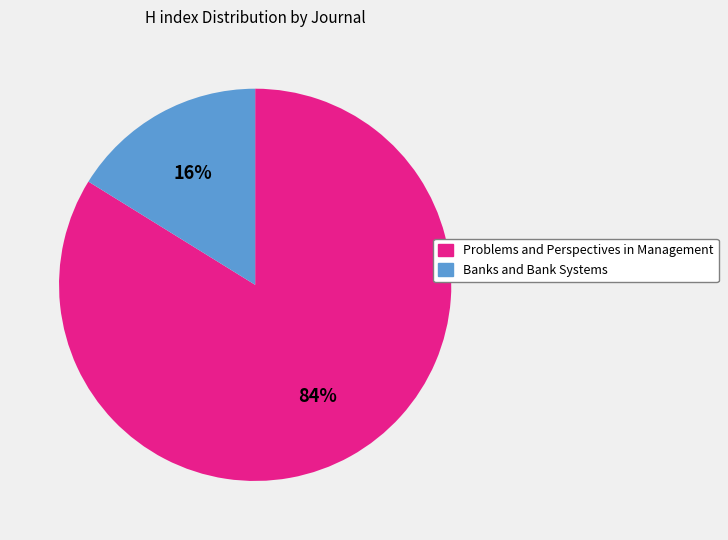

Count the number of slices in the pie.

2